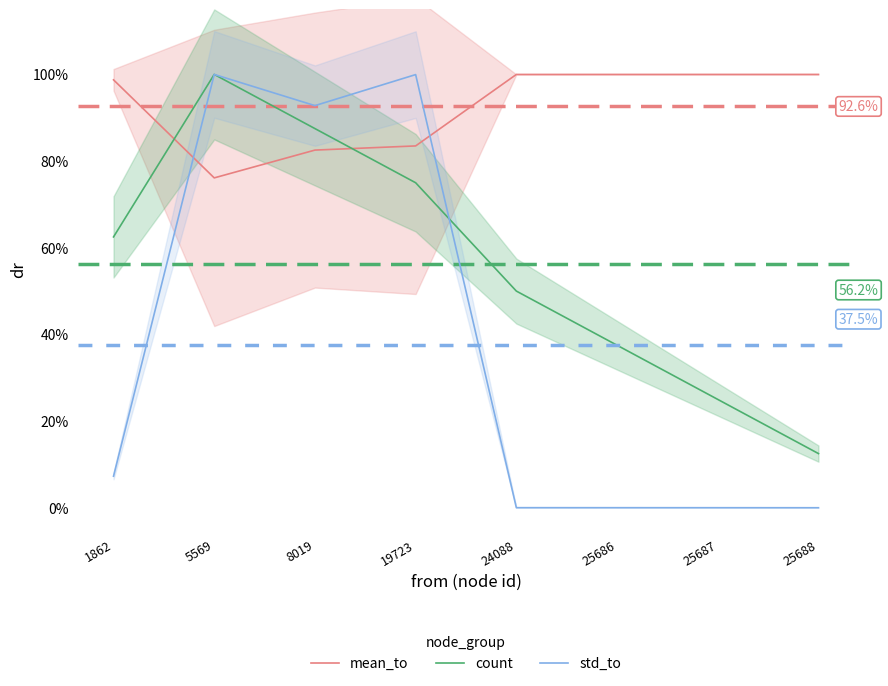

Which series changed the most between 19723 and 25686?

std_to